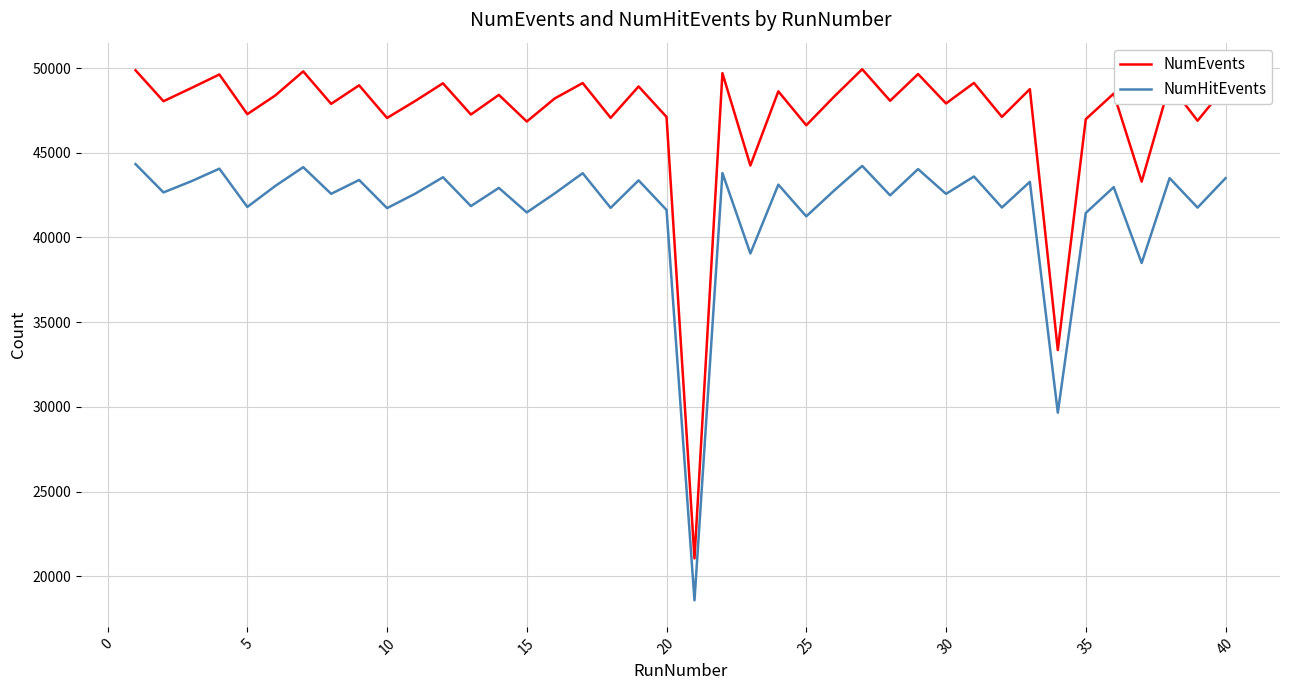

Is this an area chart (filled region under the line)?

No